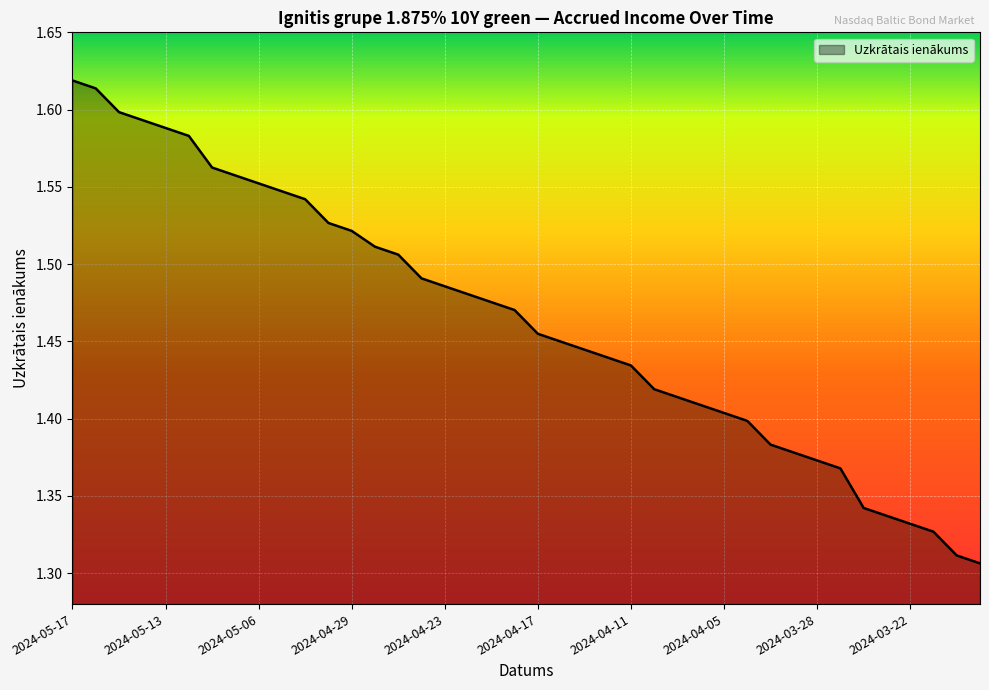

Does the chart have visible grid lines?

Yes